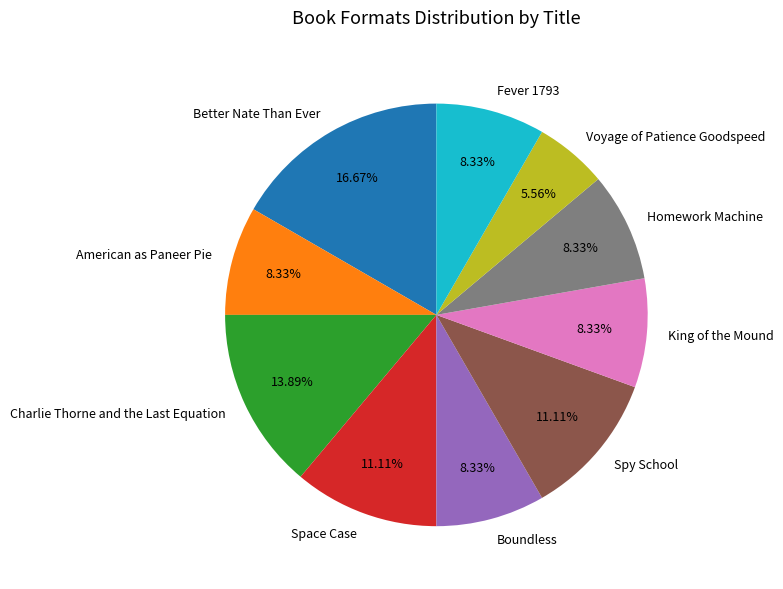

Does Space Case represent more than half of the total?

No